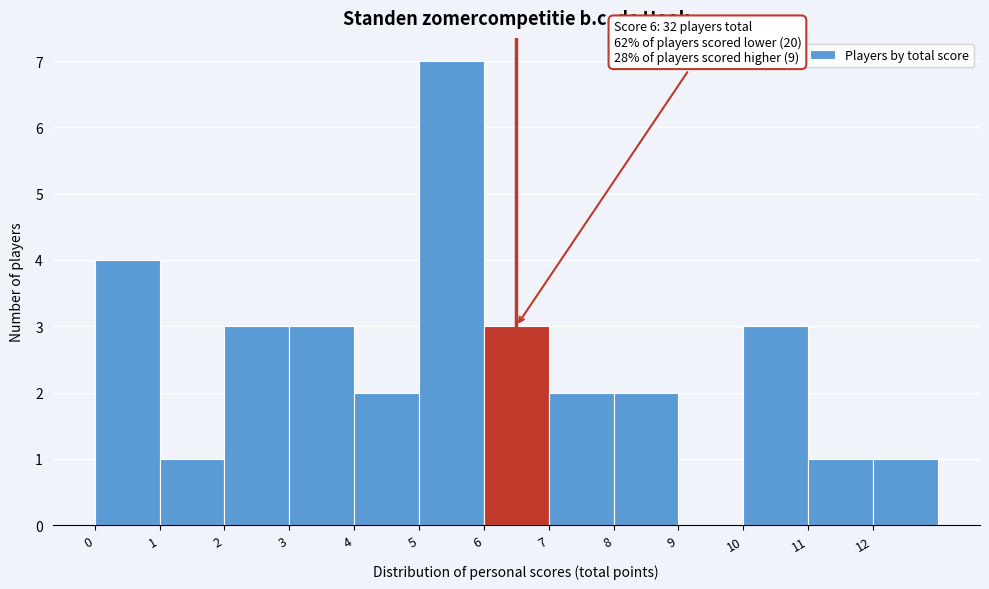

Which range on the x-axis has the tallest bar?

5 to 6